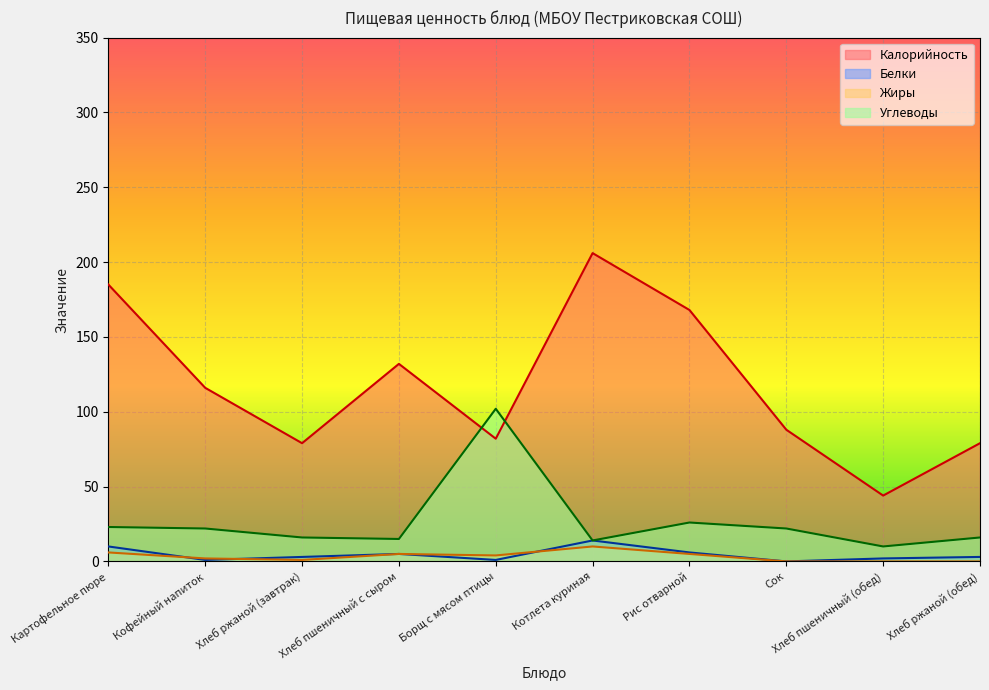

Reading left to right, list all the values displayed in this chart.

Калорийность: Картофельное пюре=185	Кофейный напиток=116	Хлеб ржаной (завтрак)=79	Хлеб пшеничный с сыром=132	Борщ с мясом птицы=82	Котлета куриная=206	Рис отварной=168	Сок=88	Хлеб пшеничный (обед)=44	Хлеб ржаной (обед)=79
Белки: Картофельное пюре=10	Кофейный напиток=1	Хлеб ржаной (завтрак)=3	Хлеб пшеничный с сыром=5	Борщ с мясом птицы=1	Котлета куриная=14	Рис отварной=6	Сок=0	Хлеб пшеничный (обед)=2	Хлеб ржаной (обед)=3
Жиры: Картофельное пюре=6	Кофейный напиток=2	Хлеб ржаной (завтрак)=1	Хлеб пшеничный с сыром=5	Борщ с мясом птицы=4	Котлета куриная=10	Рис отварной=5	Сок=0	Хлеб пшеничный (обед)=0	Хлеб ржаной (обед)=0
Углеводы: Картофельное пюре=23	Кофейный напиток=22	Хлеб ржаной (завтрак)=16	Хлеб пшеничный с сыром=15	Борщ с мясом птицы=102	Котлета куриная=14	Рис отварной=26	Сок=22	Хлеб пшеничный (обед)=10	Хлеб ржаной (обед)=16